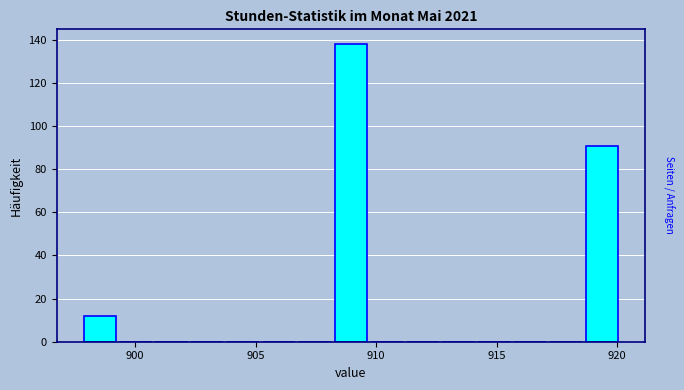

Read against the x-axis, roughly where is the centre of the tallest bar?

909.0